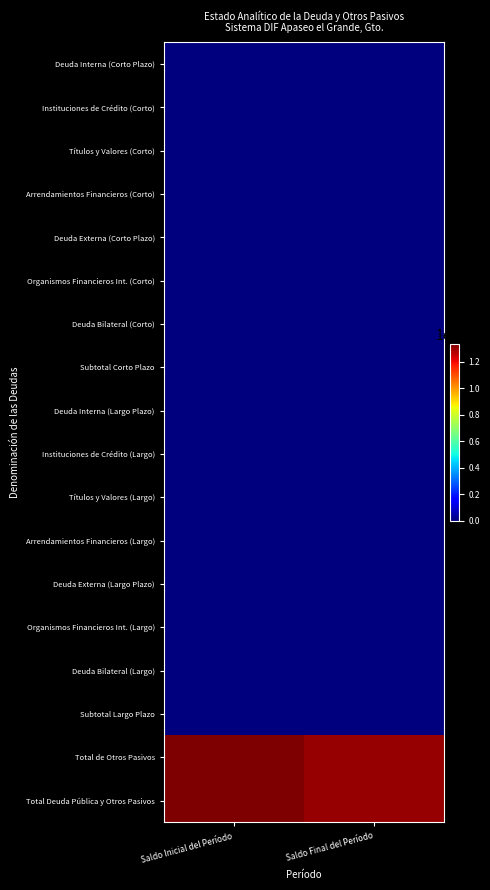

How many series are shown in this chart?

18